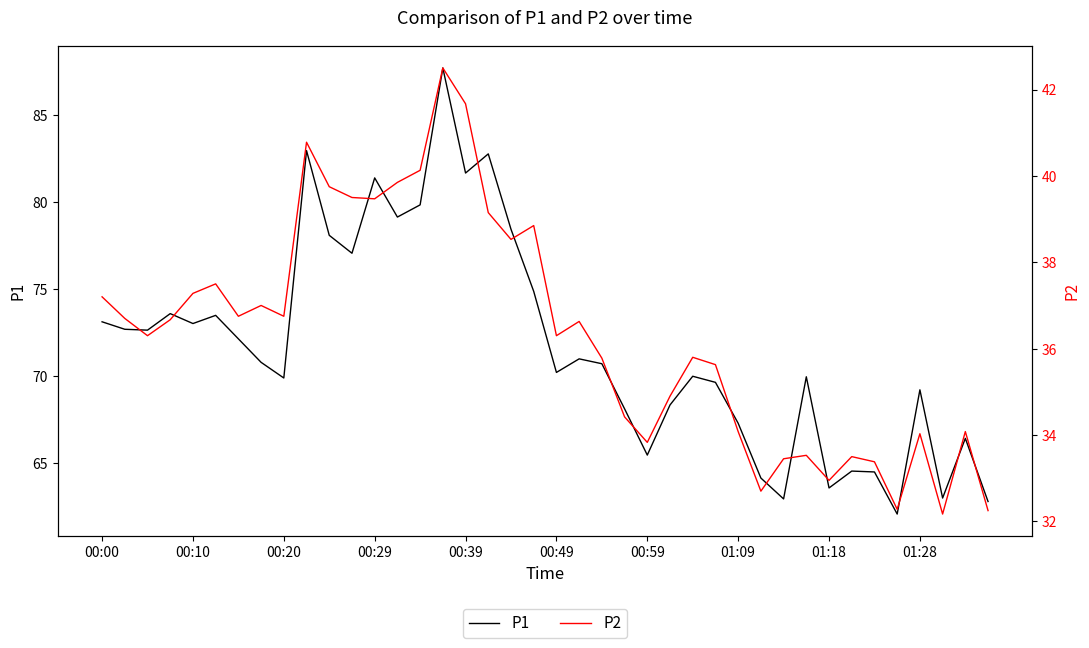

What is the lowest value of the P2 series?

32.2